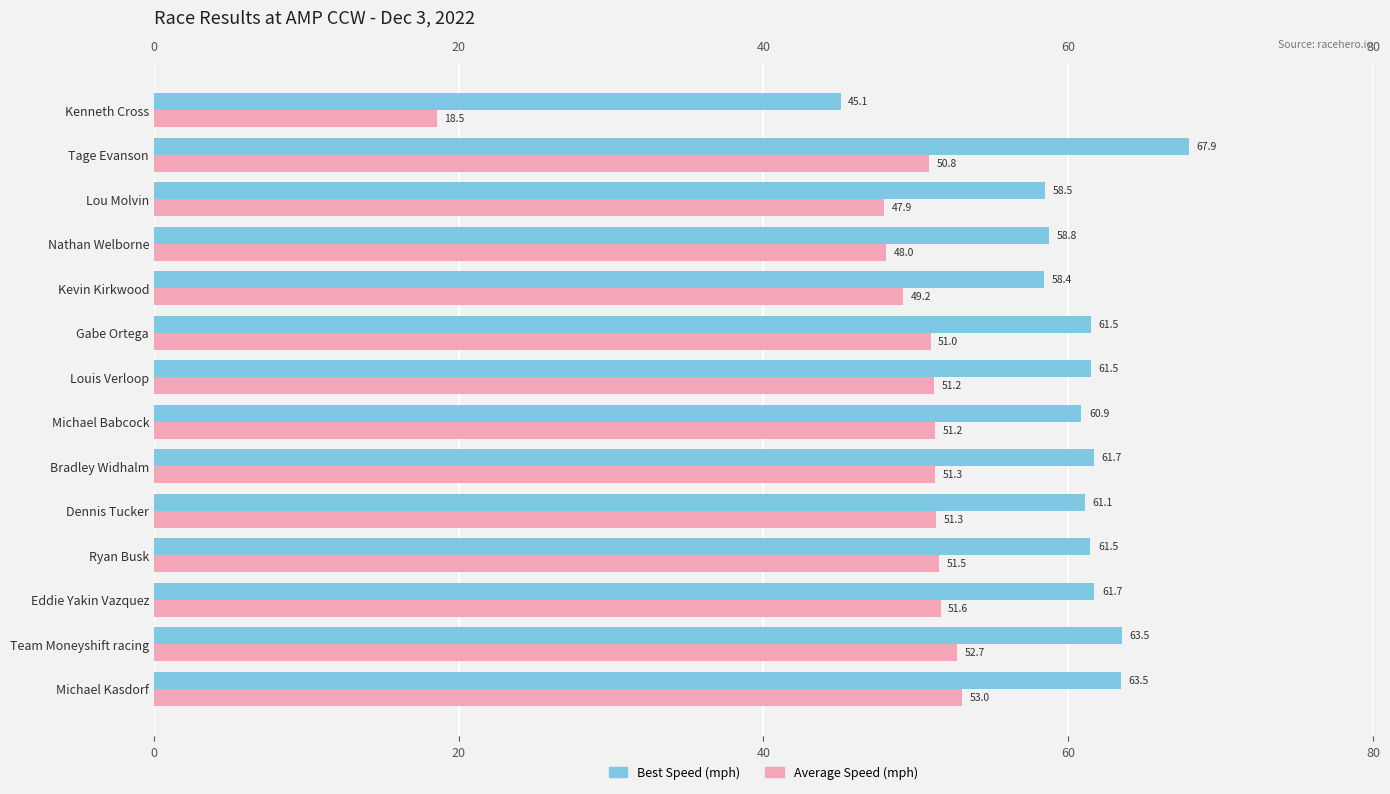

Is the value of Average Speed (mph) at Dennis Tucker greater than the value of Best Speed (mph) at Eddie Yakin Vazquez?

No